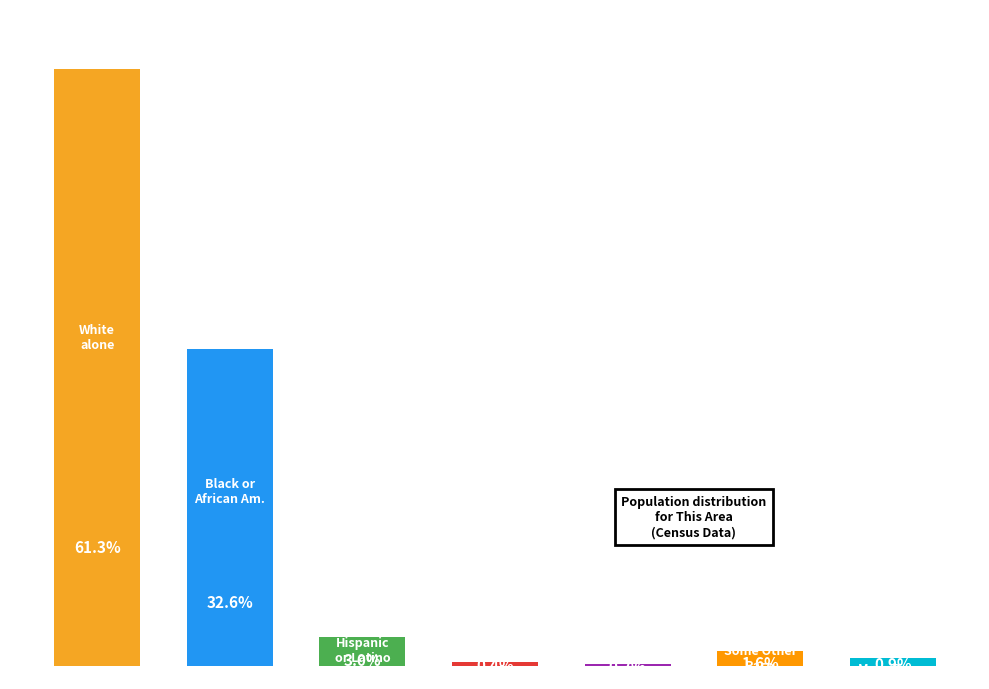

Reading right to left, list all the values displayed in this chart.

6=0.9	5=1.6	4=0.2	3=0.4	2=3.0	1=32.6	0=61.3